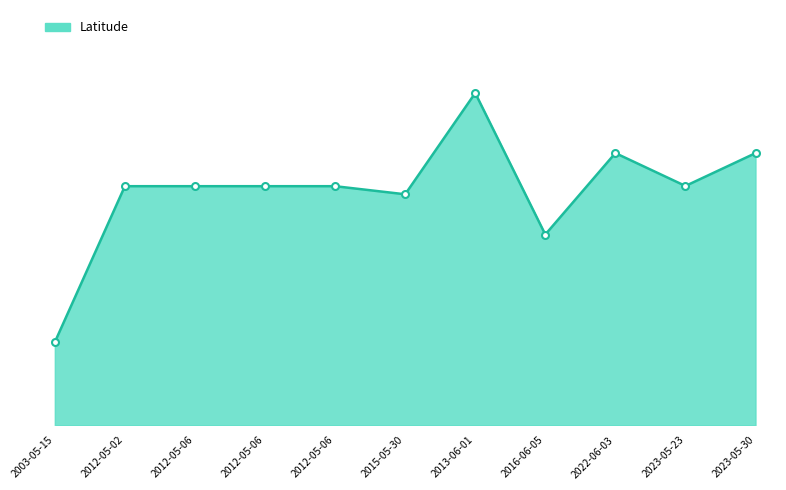

At which label does the data first exceed 42?

2012-05-02